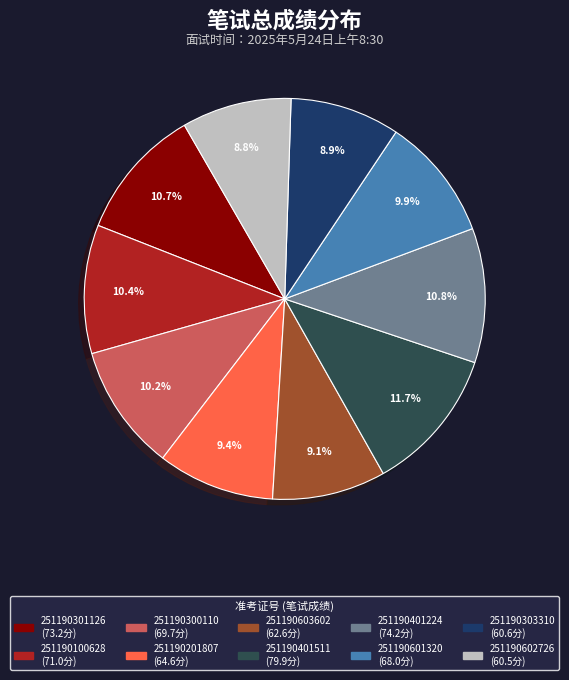

Is it true that 251190300110 is 10% of the pie?

True